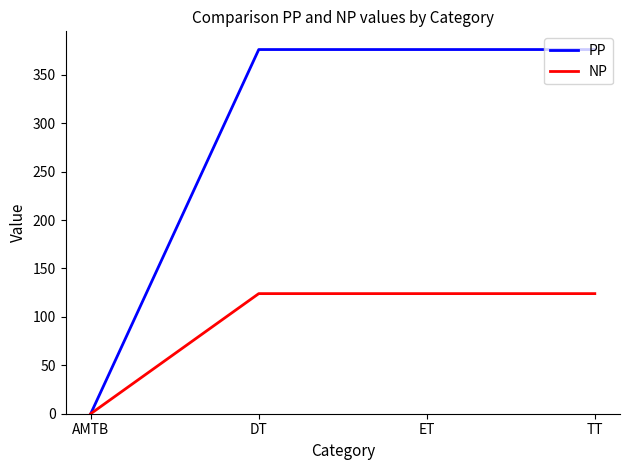

At how many categories does at least one series exceed 44?

3